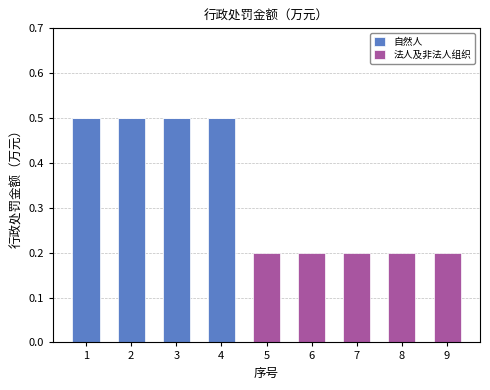

Is it true that 自然人 equals 0.5 at 2?

True